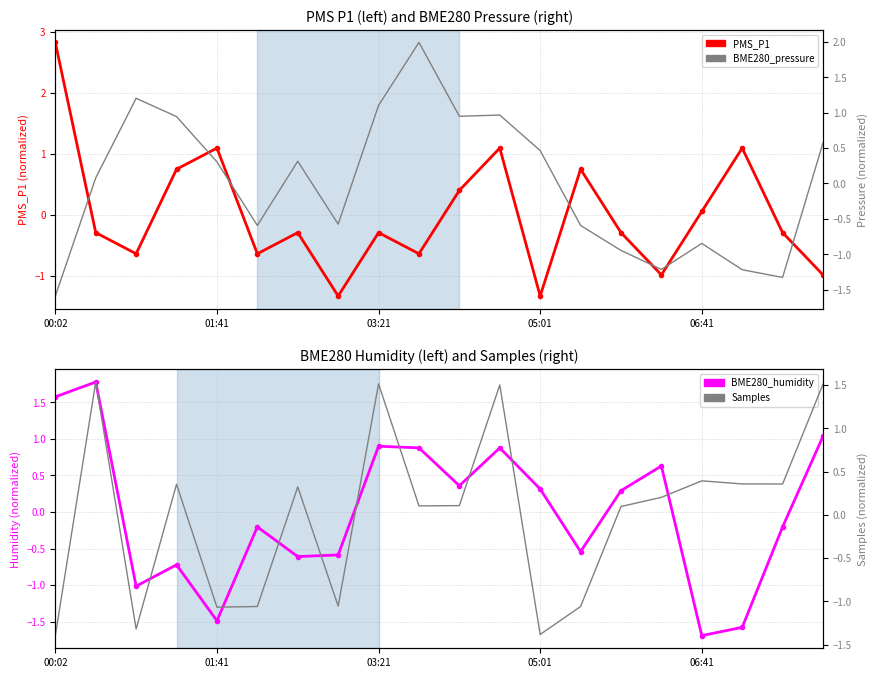

Does the chart have visible grid lines?

Yes